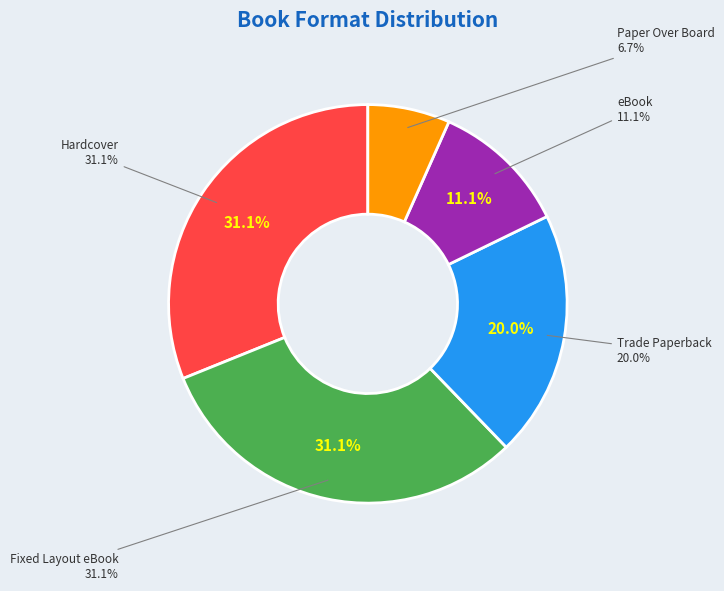

Is there any slice that represents more than half of the pie?

No